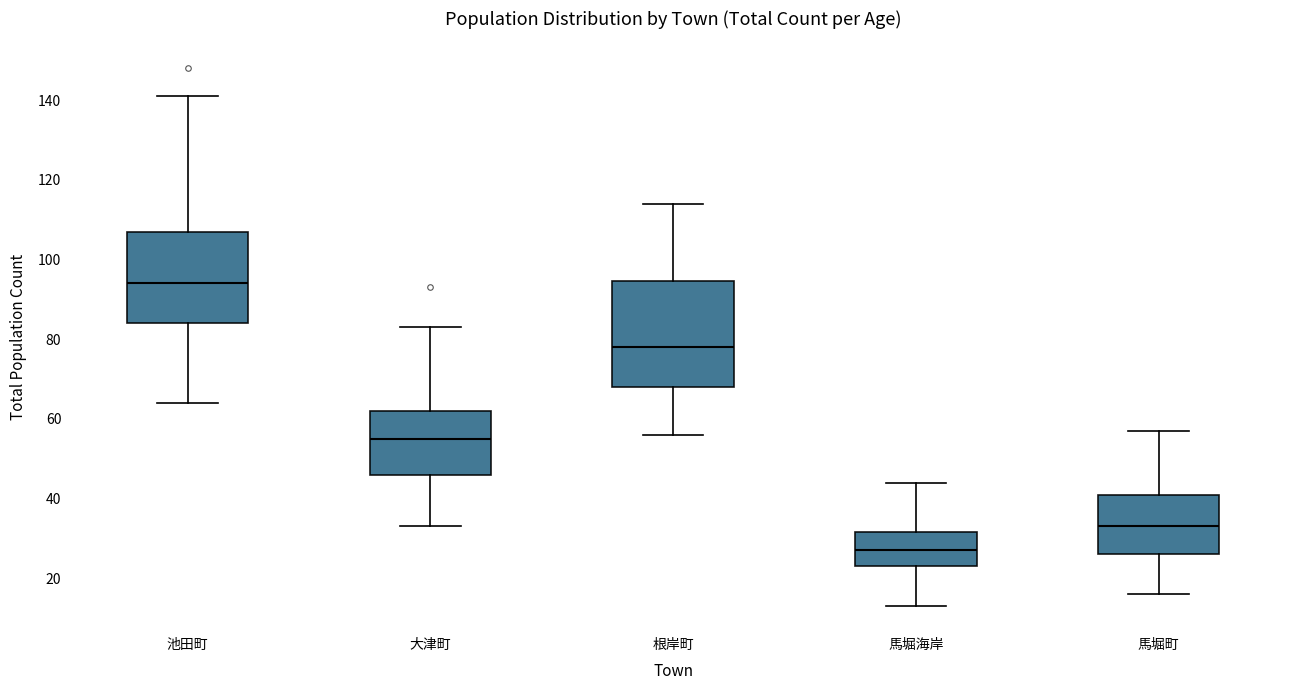

Which box's median line is the highest?

池田町